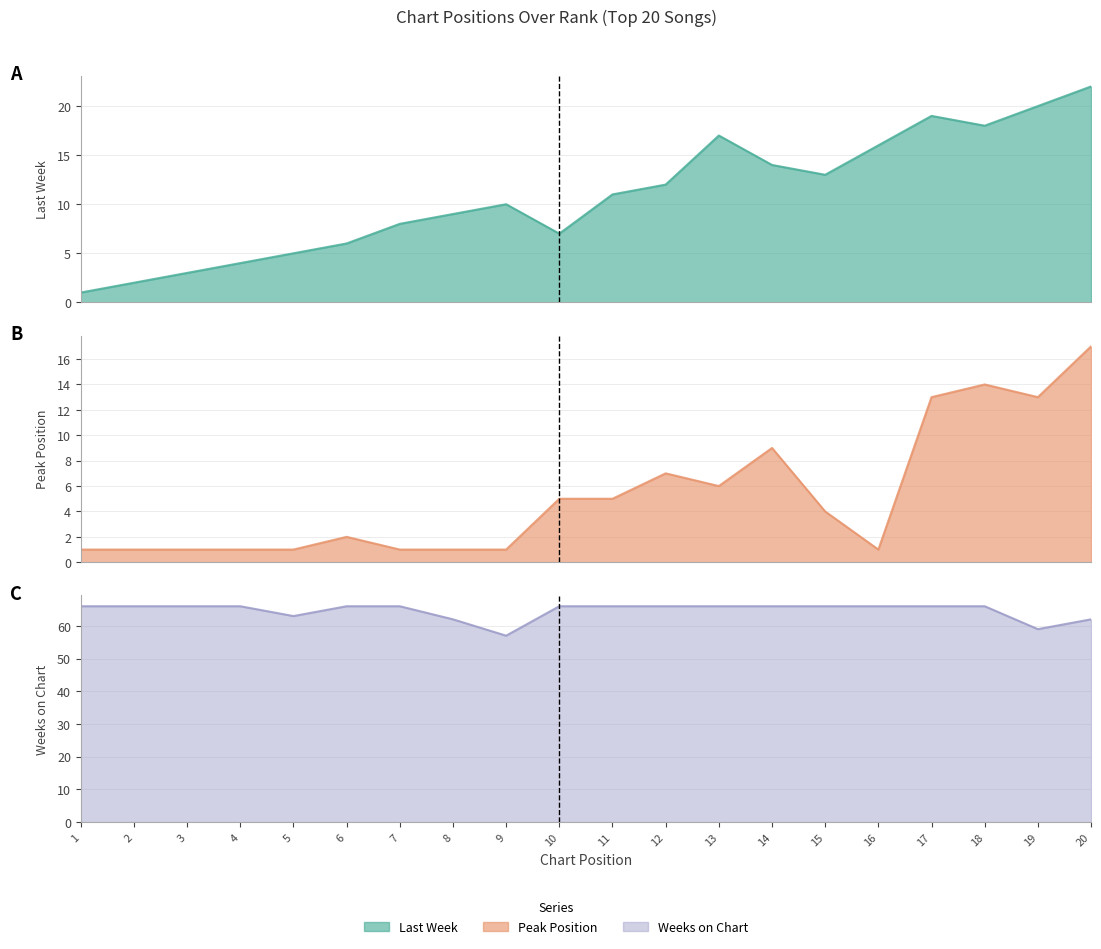

Count the number of data series in this chart.

3